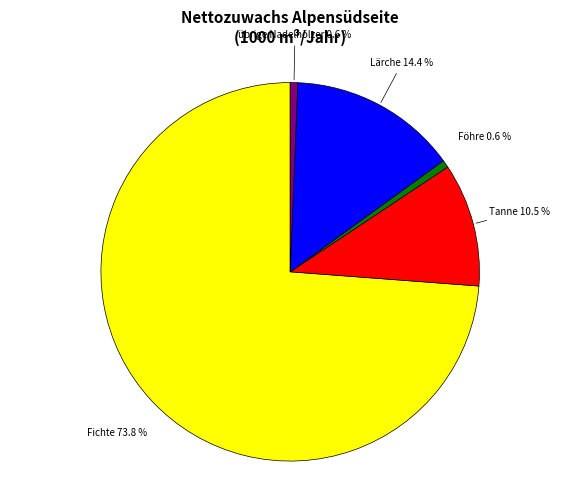

Count the number of slices in the pie.

5